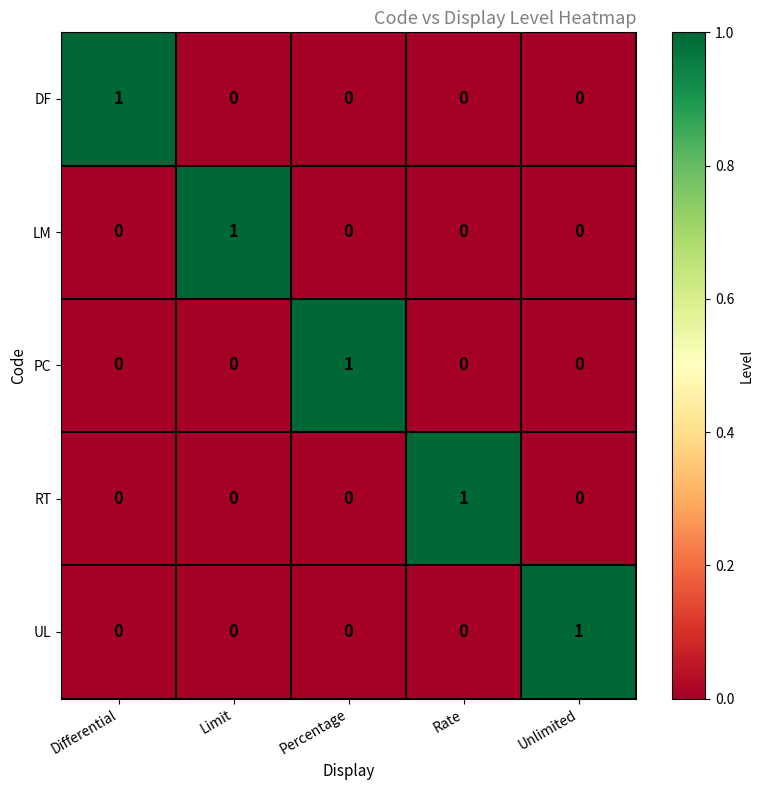

The value of RT at Rate is 1. True or false?

True